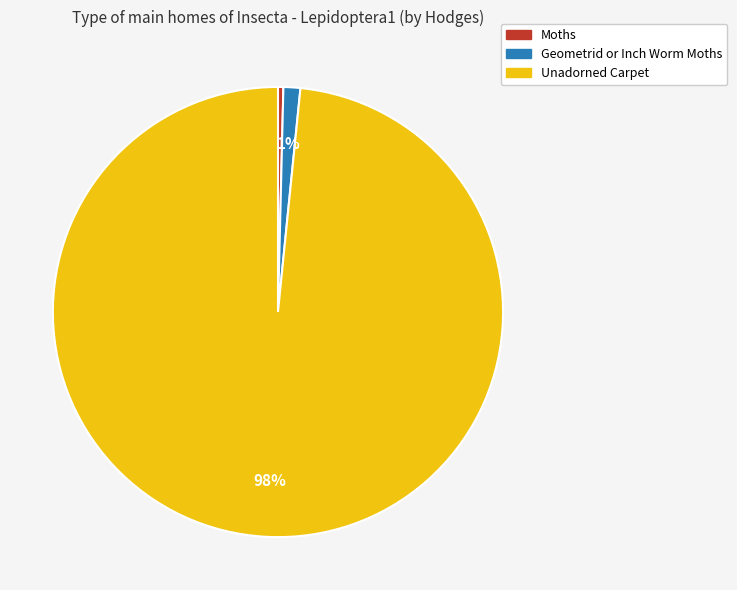

Which has a higher value, Unadorned Carpet or Geometrid or Inch Worm Moths?

Unadorned Carpet